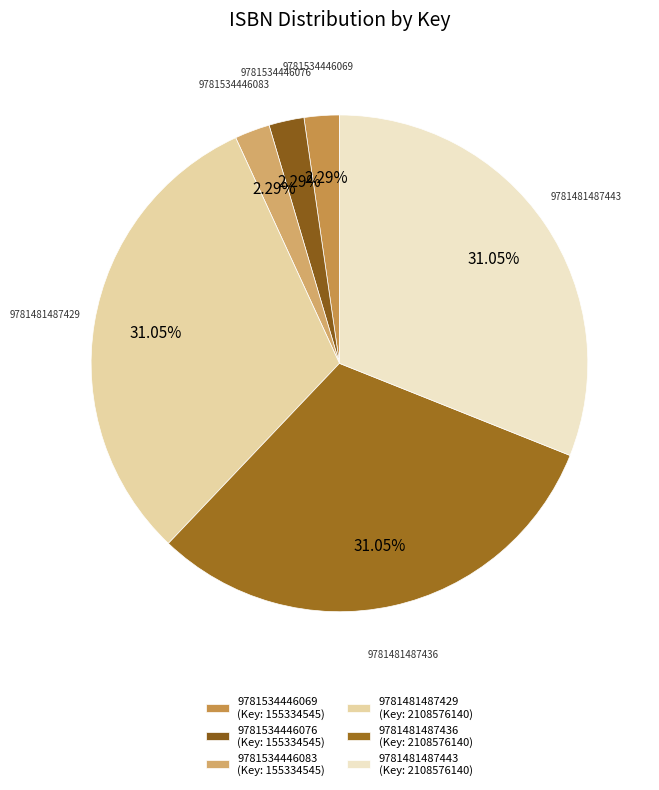

What is the smallest slice in the pie chart?

9781534446069